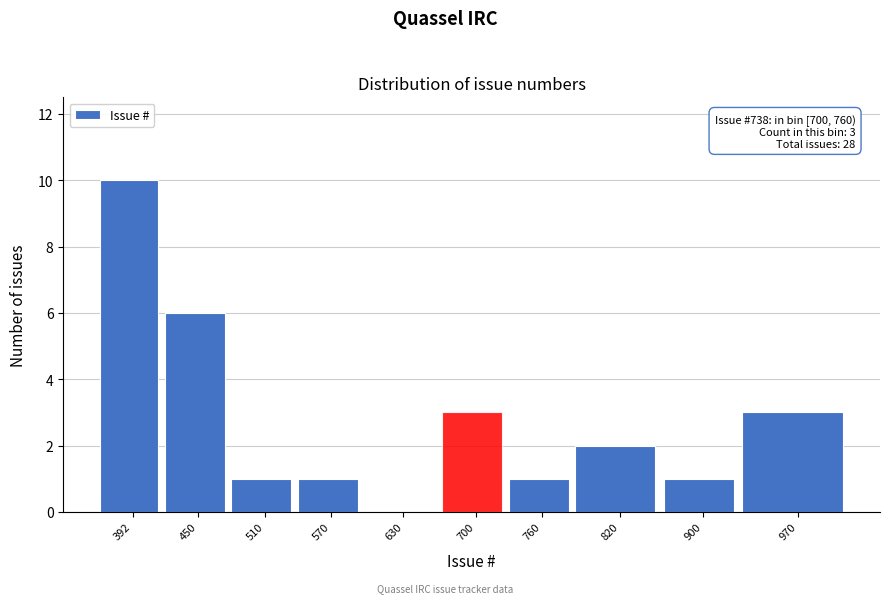

Reading right to left, what are all the values shown in this chart?

970=3	900=1	820=2	760=1	700=3	630=0	570=1	510=1	450=6	392=10